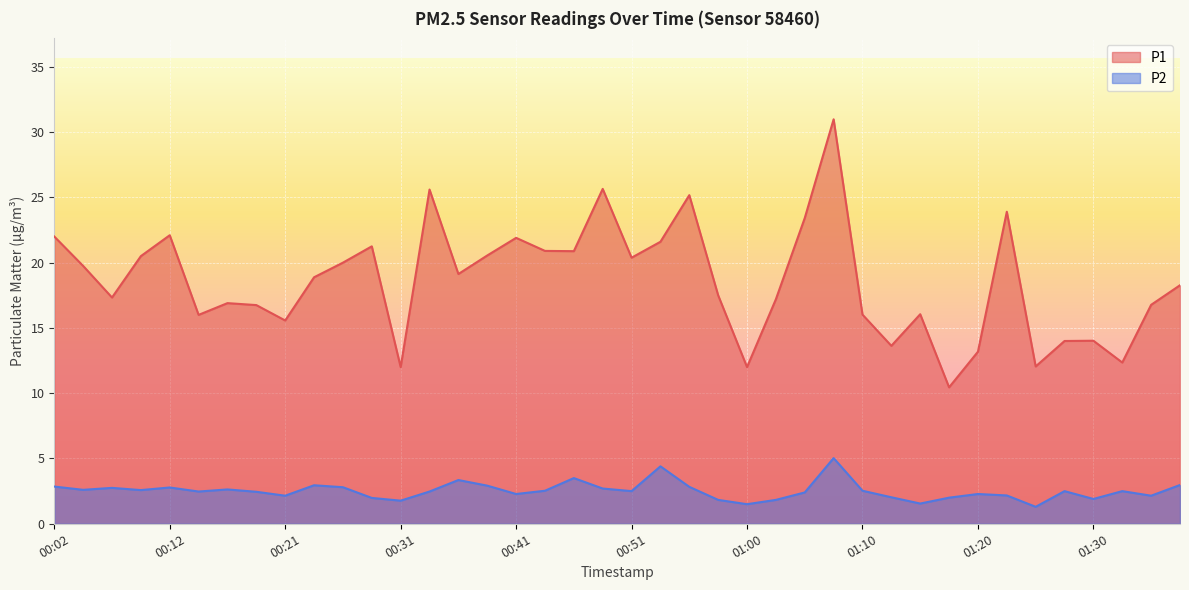

Does the chart display data point markers on the line(s)?

No